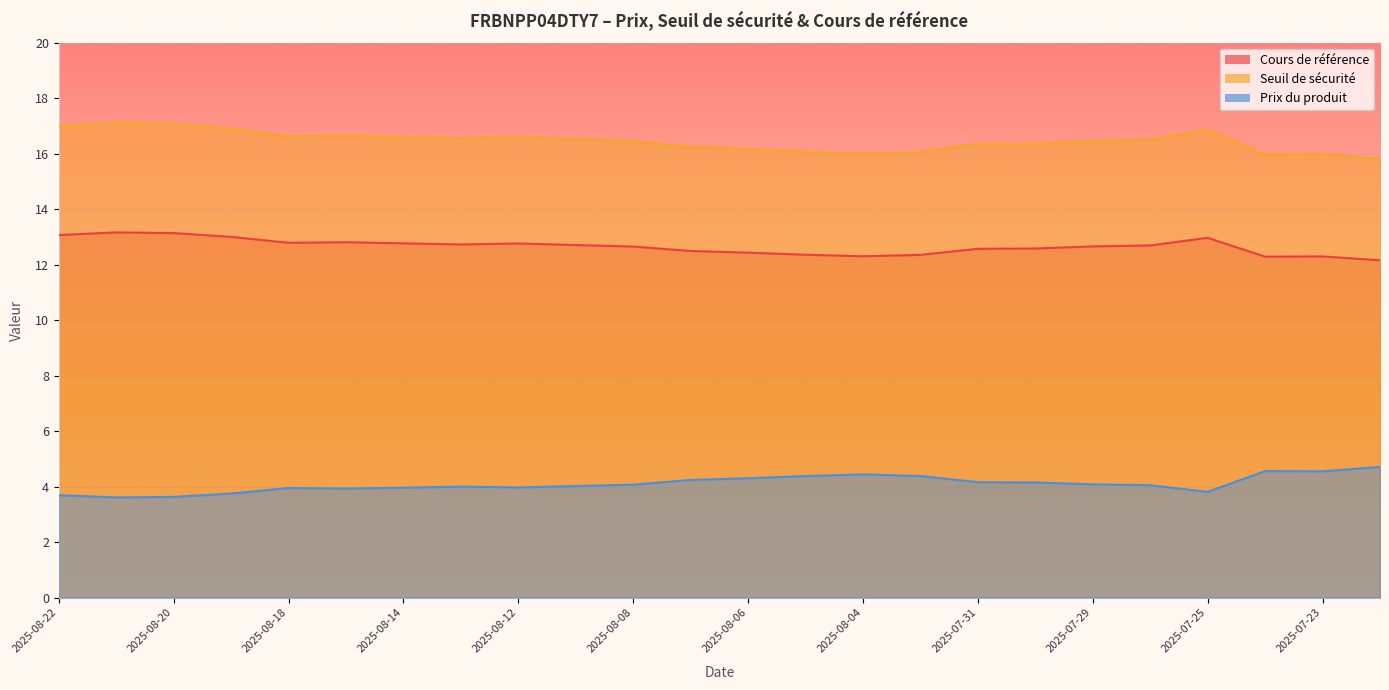

True or false: Cours de référence has a value of 5.7 at 2025-07-28.

False